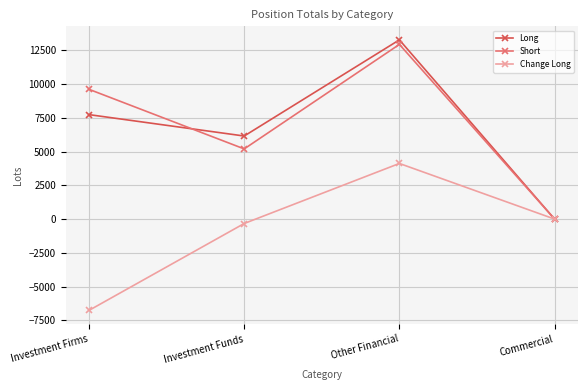

How many values in Short are above zero?

3